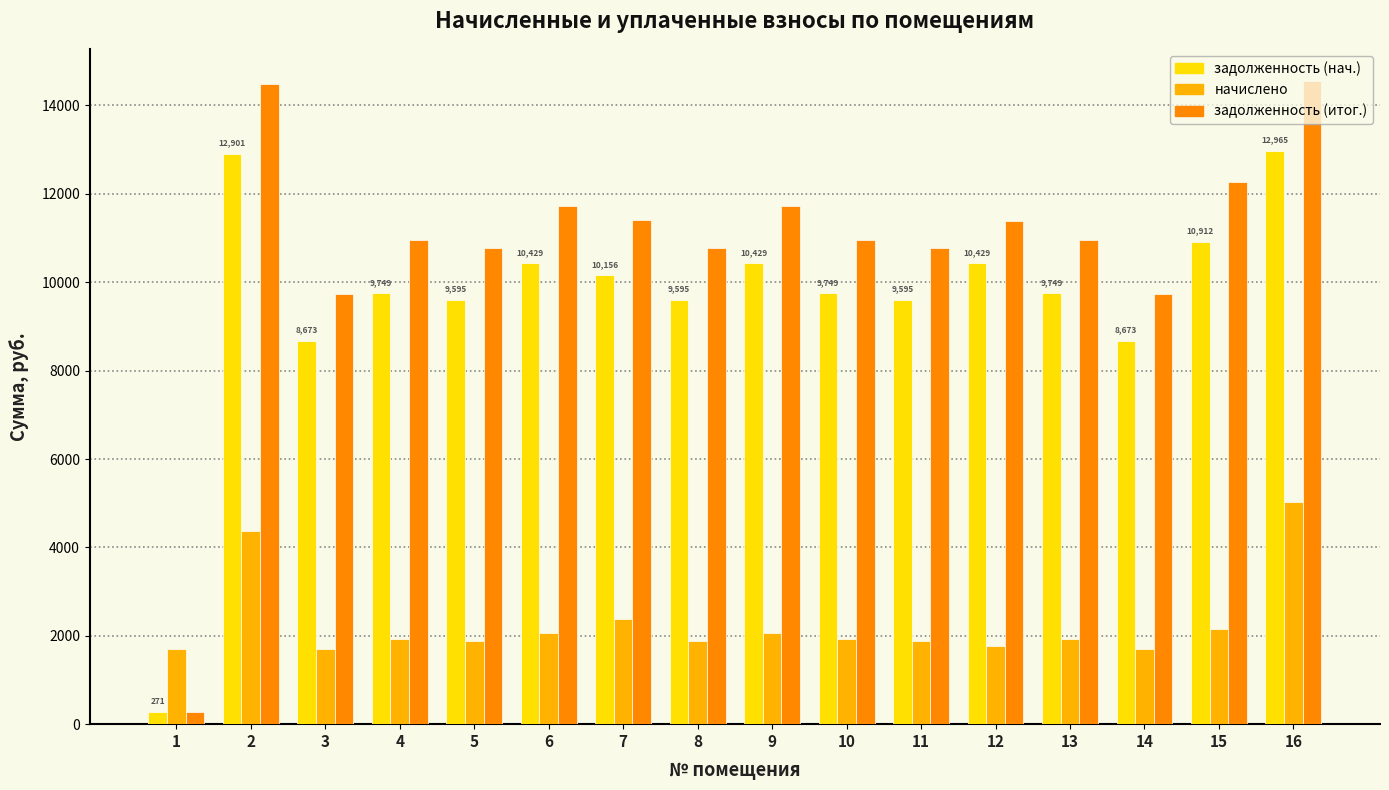

Which series has the widest spread of values?

задолженность (итог.)